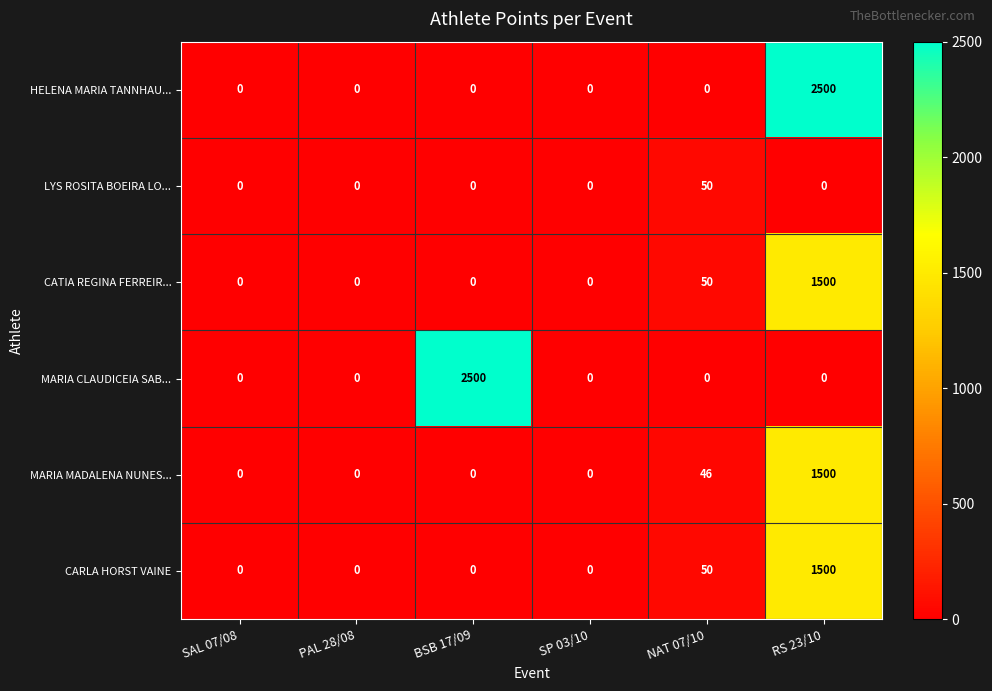

What is the maximum value for MARIA MADALENA NUNES...?

1500